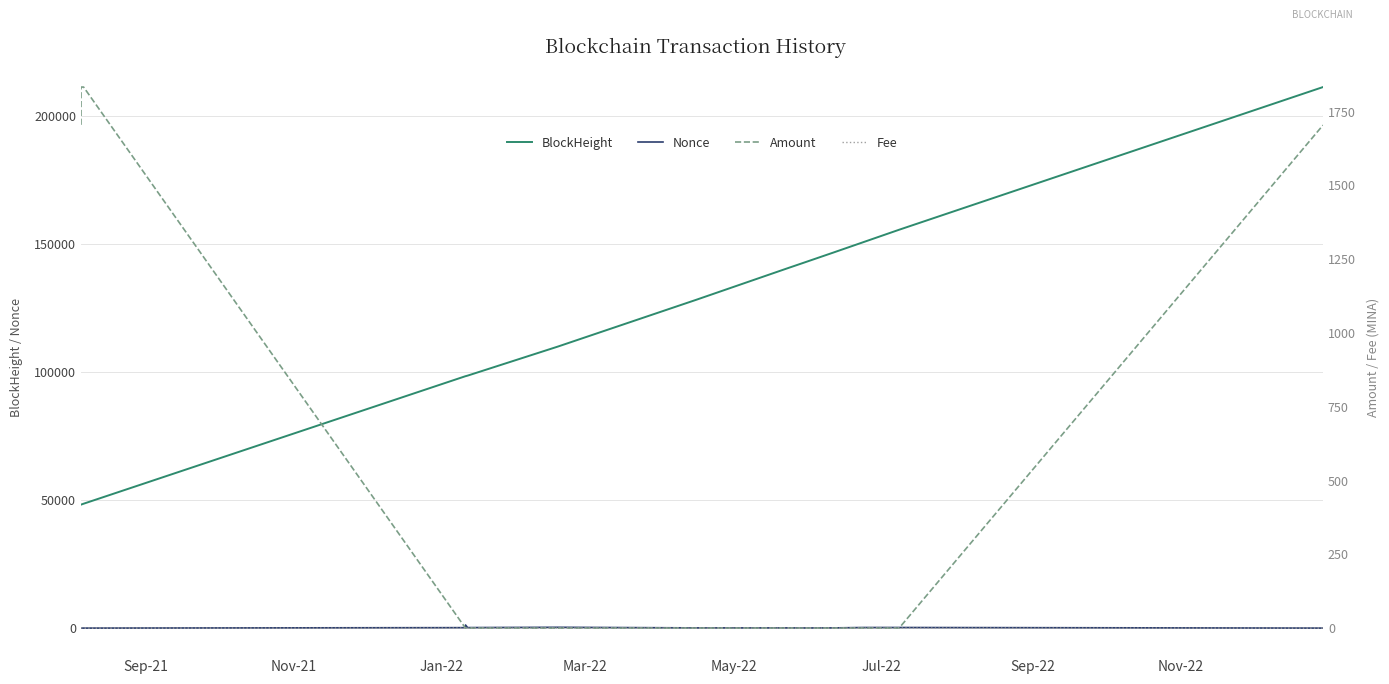

True or false: BlockHeight and Nonce cross at least once.

False